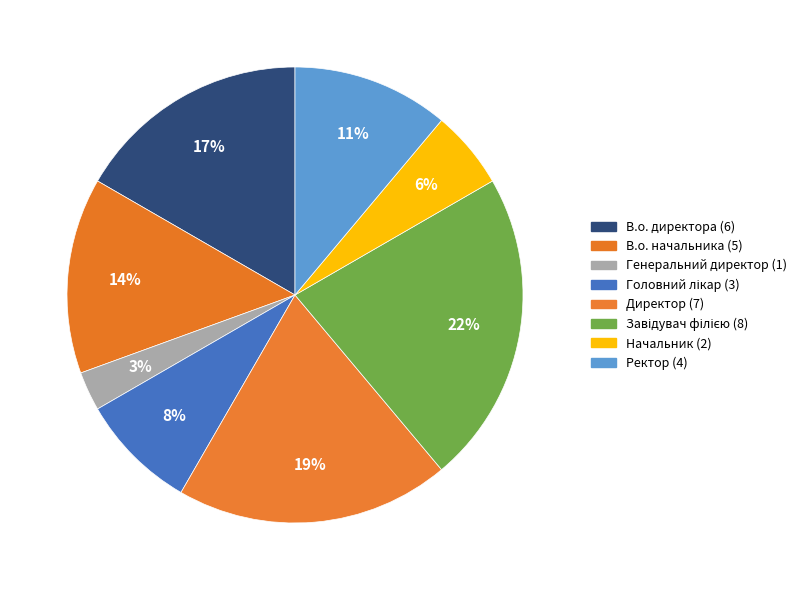

What percentage is the Головний лікар slice, to the nearest percent?

8%